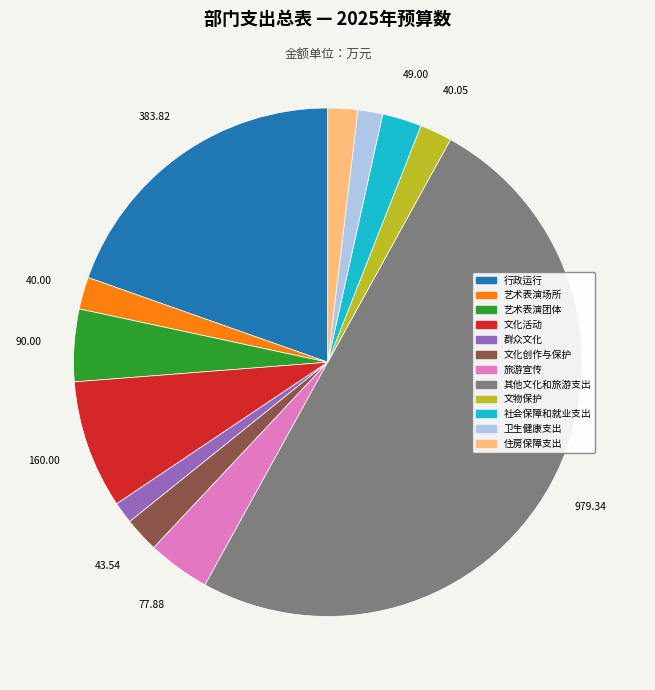

The 文化活动 slice represents 1% of the pie. True or false?

False